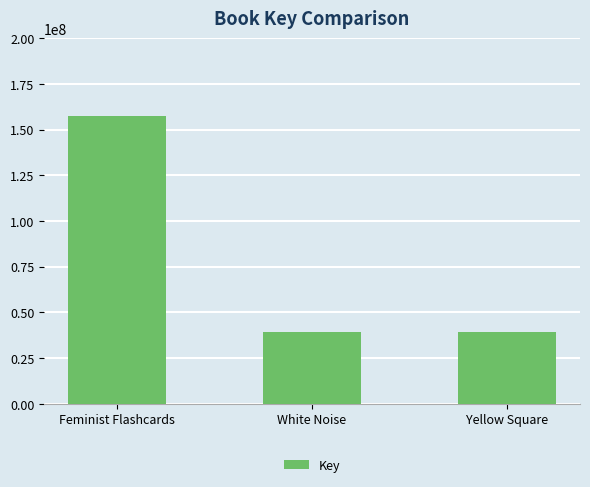

What is the sum of all values?

236060974